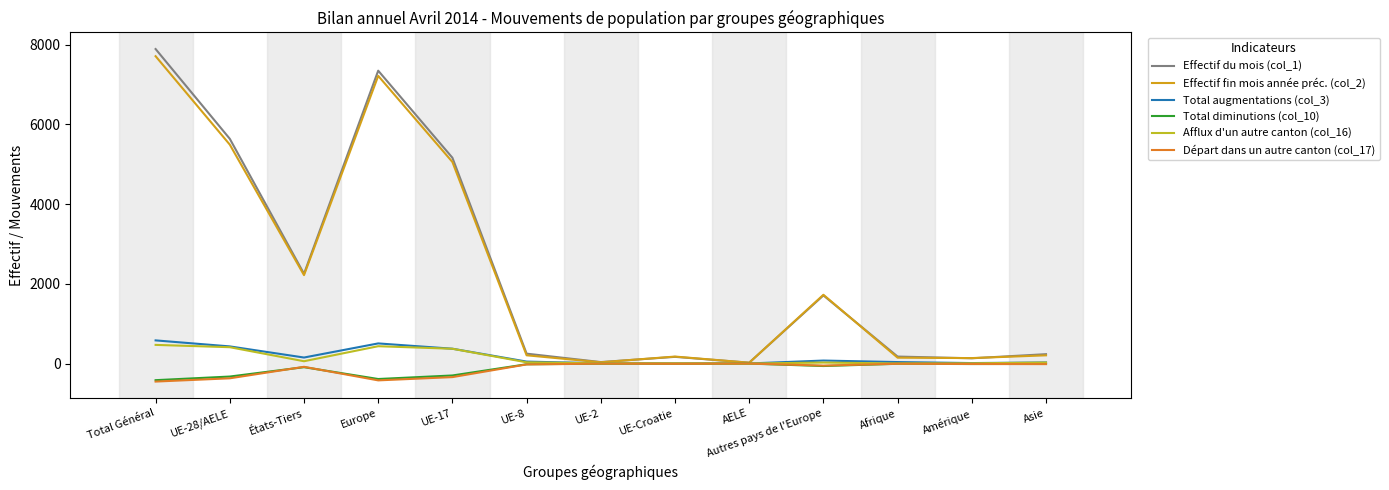

What is the label of the 8th point from the left?

UE-Croatie